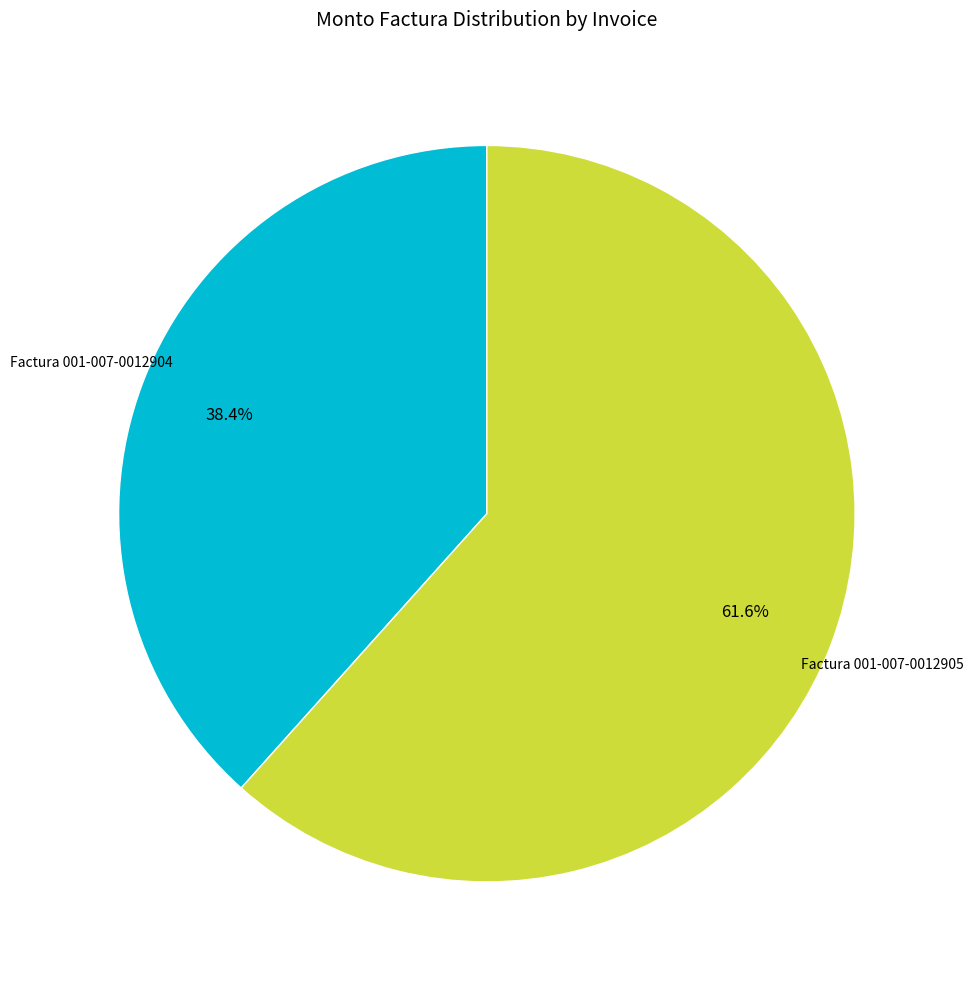

What is the ratio of the value at Factura 001-007-0012904 to the value at Factura 001-007-0012905?

0.6